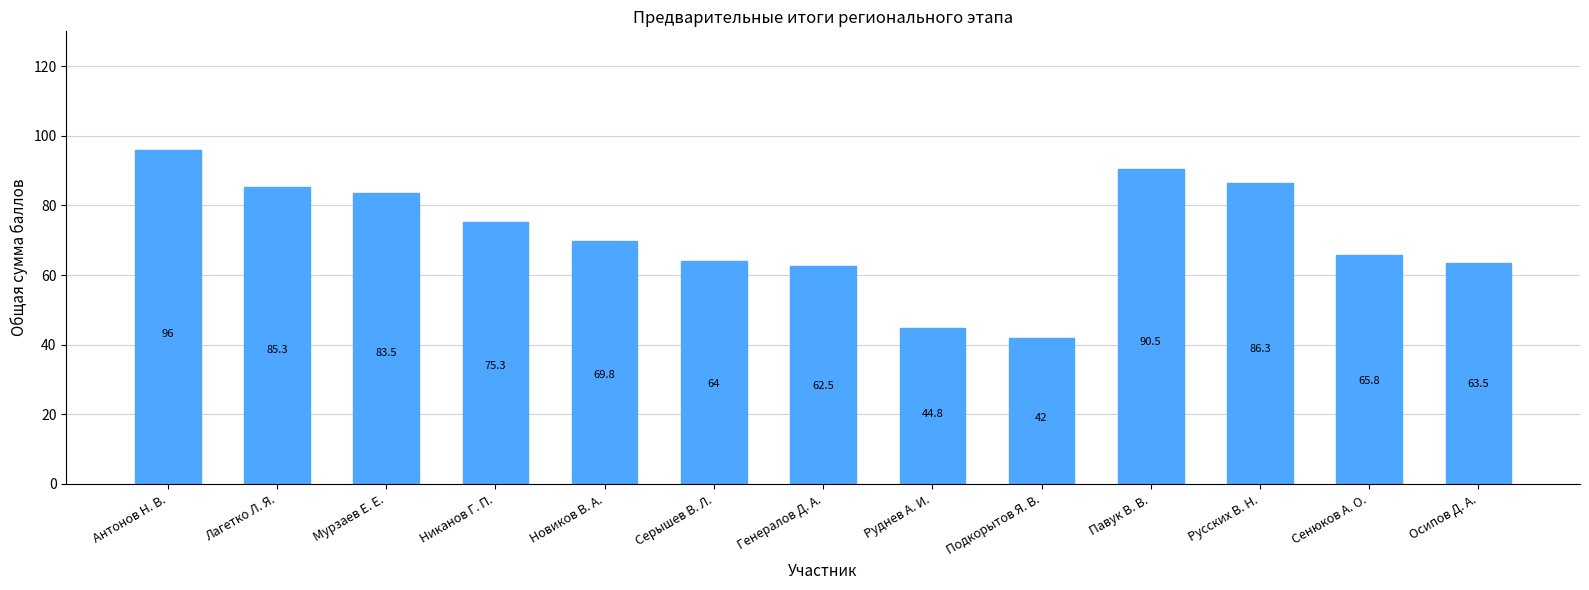

Rank the categories by value from highest to lowest.

Антонов Н. В., Павук В. В., Русских В. Н., Лагетко Л. Я., Мурзаев Е. Е., Никанов Г. П., Новиков В. А., Сенюков А. О., Серышев В. Л., Осипов Д. А., Генералов Д. А., Руднев А. И., Подкорытов Я. В.